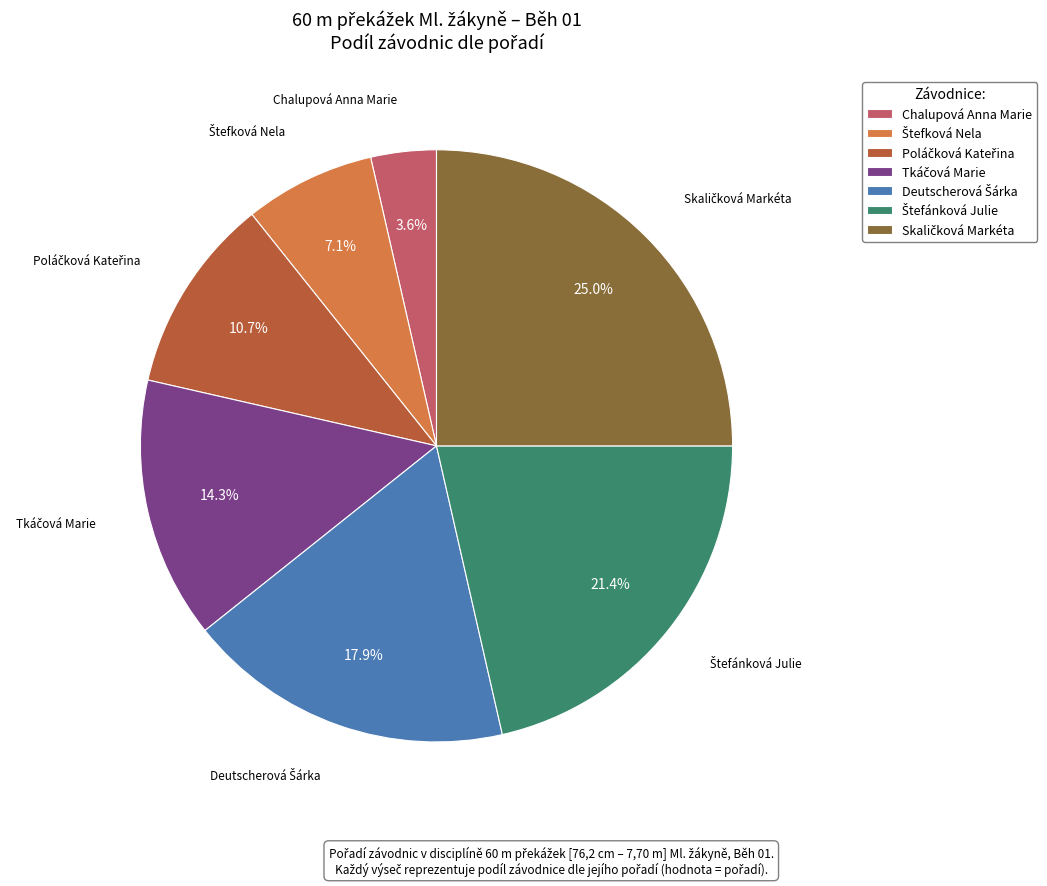

How many segments does this pie chart have?

7